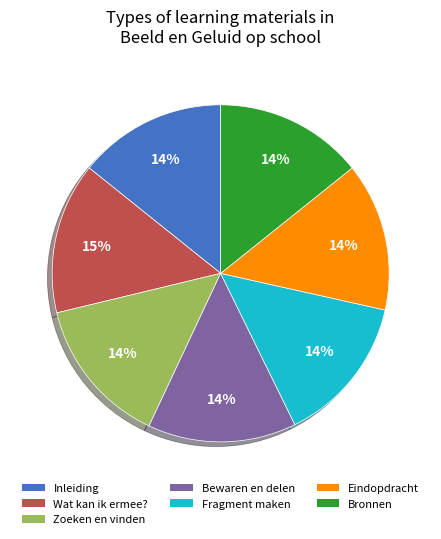

Does Bewaren en delen account for over 50% of the chart?

No